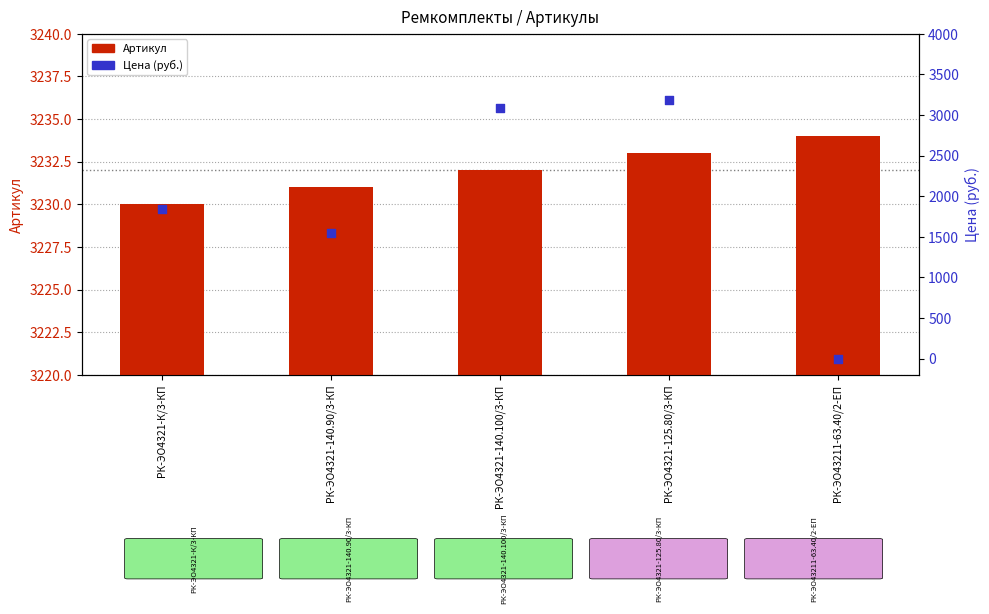

What is the total value across all series at РК-ЭО4321-125.80/3-КП?

6422.7